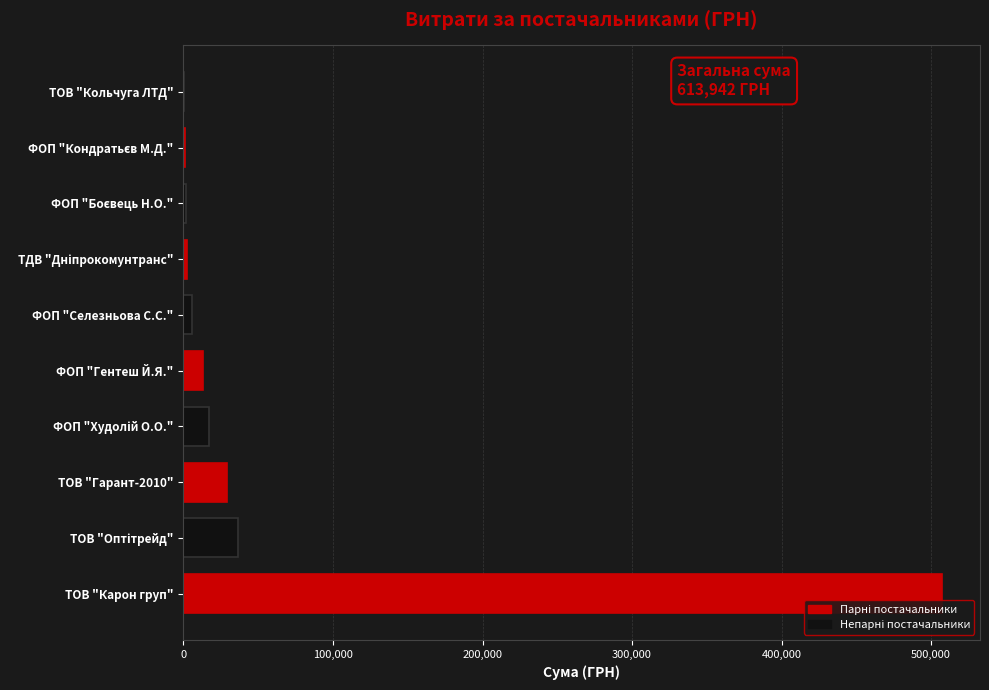

At which category is the sum across all series the highest?

ТОВ "Карон груп"